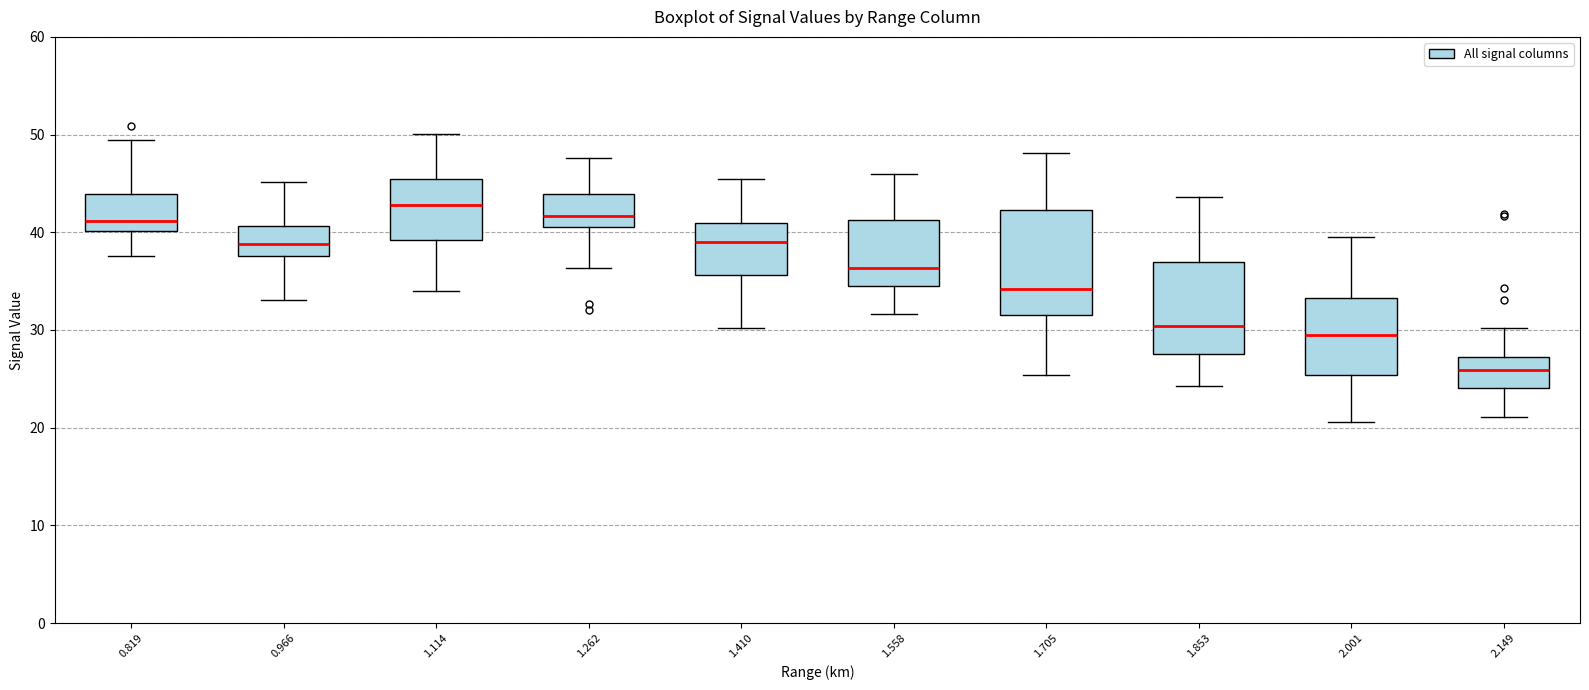

Reading left to right, transcribe this box plot: for each box, give where its median line is, the range the box spans, and where its two whiskers end, as read against the y-axis. The values are not printed on the chart, so give them approximately, as read against the axis.

0.819: median 41, box 40 to 44, whiskers 38 to 49
0.966: median 39, box 38 to 41, whiskers 33 to 45
1.114: median 43, box 39 to 45, whiskers 34 to 50
1.262: median 42, box 41 to 44, whiskers 36 to 48
1.410: median 39, box 36 to 41, whiskers 30 to 46
1.558: median 36, box 35 to 41, whiskers 32 to 46
1.705: median 34, box 32 to 42, whiskers 25 to 48
1.853: median 30, box 28 to 37, whiskers 24 to 44
2.001: median 29, box 25 to 33, whiskers 21 to 40
2.149: median 26, box 24 to 27, whiskers 21 to 30